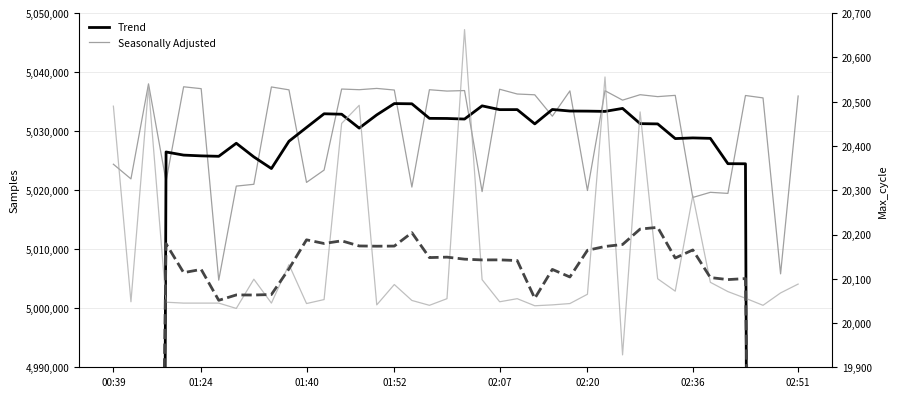

Reading right to left, what are all the values shown in this chart?

Seasonally Adjusted (Samples): 5035971.0	5005831.0	5035650.0	5036057.0	5019468.0	5019649.0	5018777.0	5036081.0	5035866.0	5036192.0	5035270.0	5036870.0	5019958.0	5036838.0	5032549.0	5036176.0	5036310.0	5037118.0	5019772.0	5036893.0	5036808.0	5037036.0	5020537.0	5036984.0	5037258.0	5037039.0	5037153.0	5023416.0	5021331.0	5037016.0	5037506.0	5021011.0	5020702.0	5004762.0	5037215.0	5037534.0	5021530.0	5038032.0	5021923.0	5024409.0
Trend (Samples): 2873358.4	3590425.3	4307518.0	5024486.1	5024501.9	5028792.6	5028870.0	5028757.6	5031243.6	5031287.7	5033867.9	5033363.3	5033407.6	5033424.4	5033688.4	5031245.9	5033665.1	5033660.9	5034301.9	5032067.7	5032164.0	5032184.0	5034650.7	5034687.9	5032774.7	5030531.1	5032885.3	5032959.9	5030638.9	5028305.0	5023677.7	5025649.0	5027963.7	5025751.4	5025826.6	5025956.9	5026486.4	4311520.4	3591918.3	2872270.6
Seasonally Adjusted (Max_cycle): 20088.0	20068.0	20040.0	20056.0	20071.0	20092.0	20288.0	20072.0	20100.0	20477.0	19928.0	20556.0	20065.0	20044.0	20041.0	20039.0	20055.0	20048.0	20098.0	20663.0	20055.0	20040.0	20051.0	20087.0	20041.0	20492.0	20451.0	20053.0	20044.0	20132.0	20045.0	20099.0	20033.0	20045.0	20045.0	20045.0	20047.0	20534.0	20048.0	20490.0
Trend (Max_cycle): 11464.6	14331.9	17202.1	20100.4	20098.1	20102.7	20165.1	20146.9	20216.1	20212.3	20177.4	20173.0	20164.3	20104.0	20121.1	20055.7	20141.1	20142.7	20142.6	20144.3	20148.9	20147.9	20204.1	20173.9	20173.6	20174.1	20185.7	20179.7	20188.0	20122.4	20064.4	20063.3	20063.4	20051.3	20121.1	20113.9	20179.1	17315.6	14452.0	11588.4